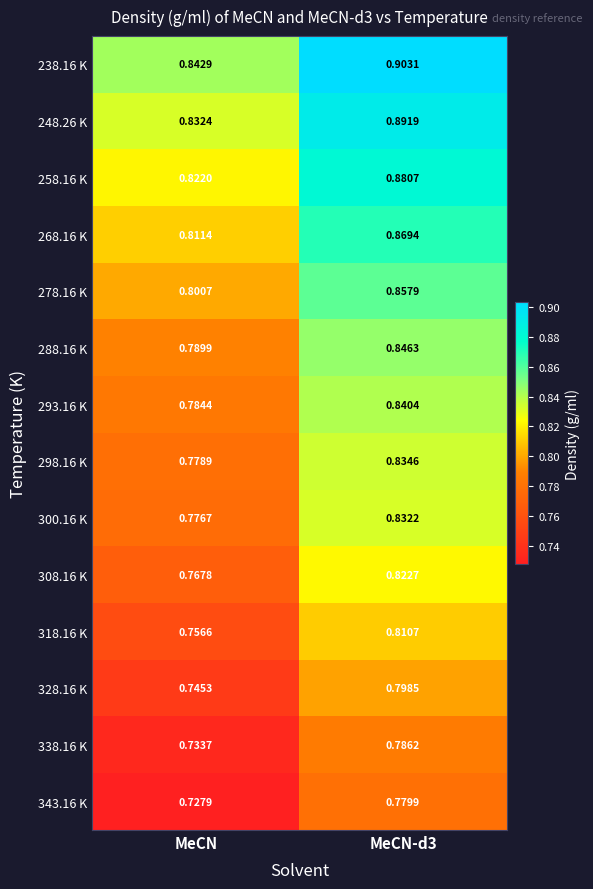

Is the value of 278.16 K at MeCN greater than the value of 328.16 K at MeCN?

Yes